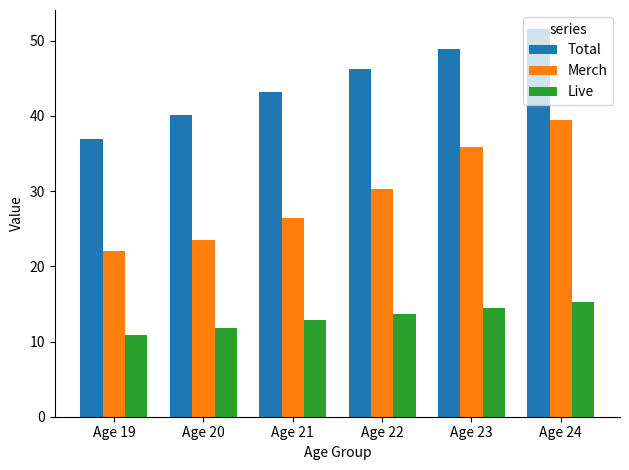

Between Age 21 and Age 23, which series saw the biggest shift?

Merch